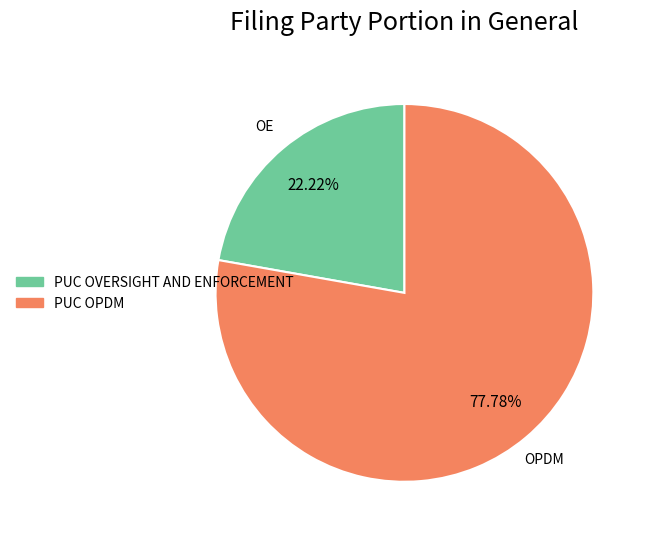

To the nearest percent, what is the difference between the largest and smallest slice percentages?

56%